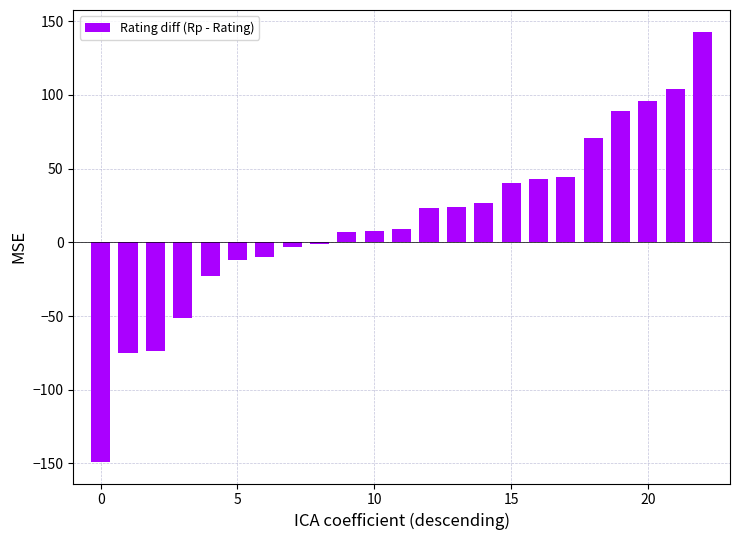

What is the value of the 16th bar from the left?

40